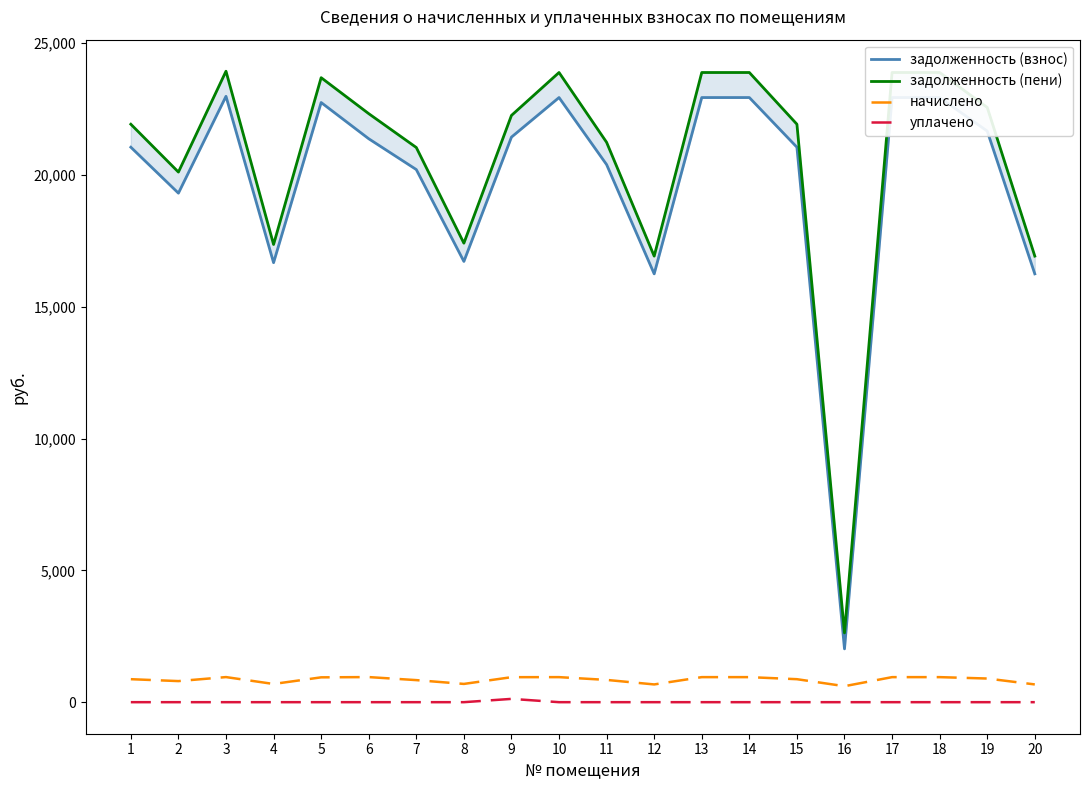

What is the maximum value shown in the chart?

23930.6